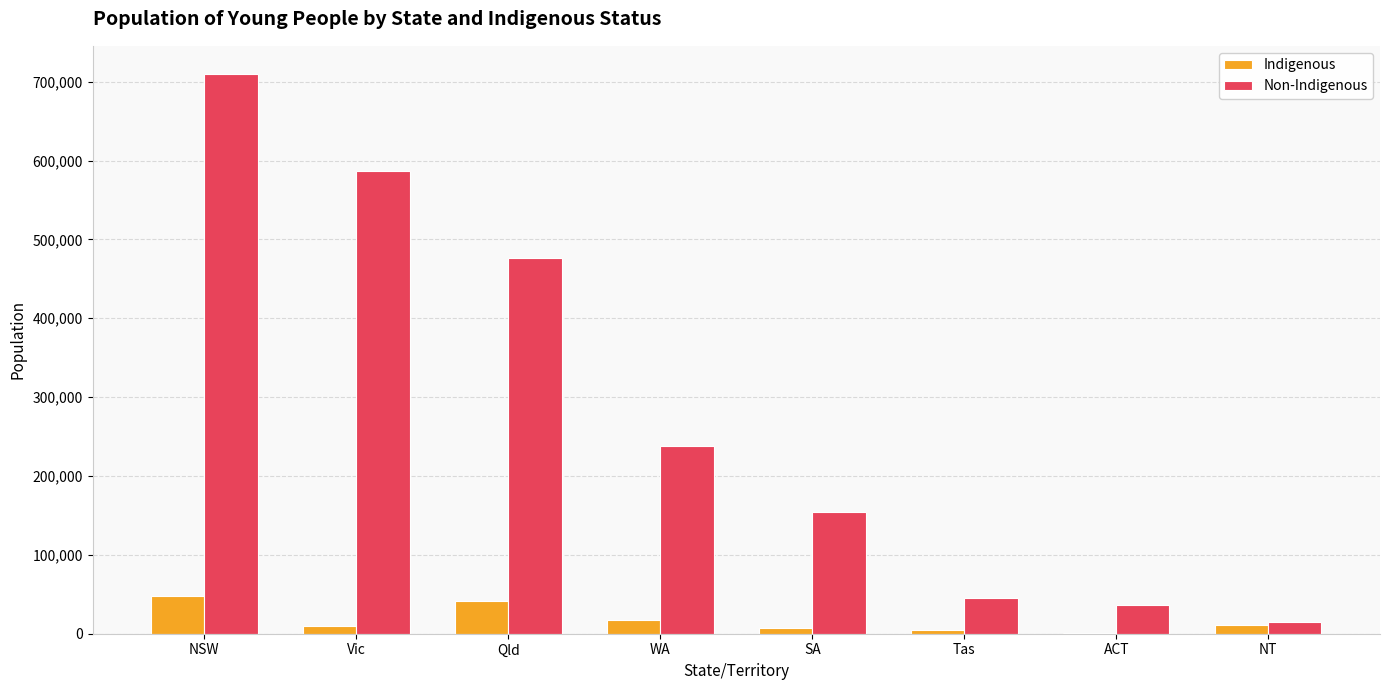

What is the average value of the Non-Indigenous series?

282837